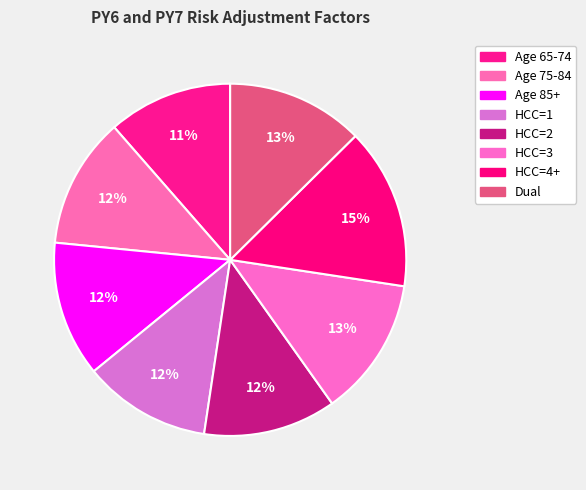

How many slices are in this pie chart?

8